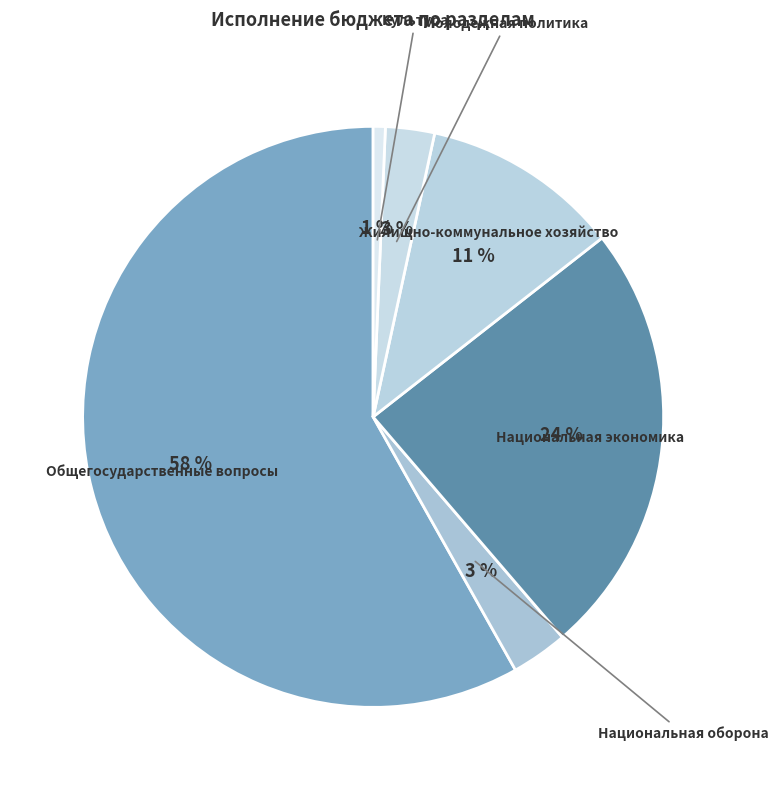

Is Национальная оборона the majority of the pie?

No